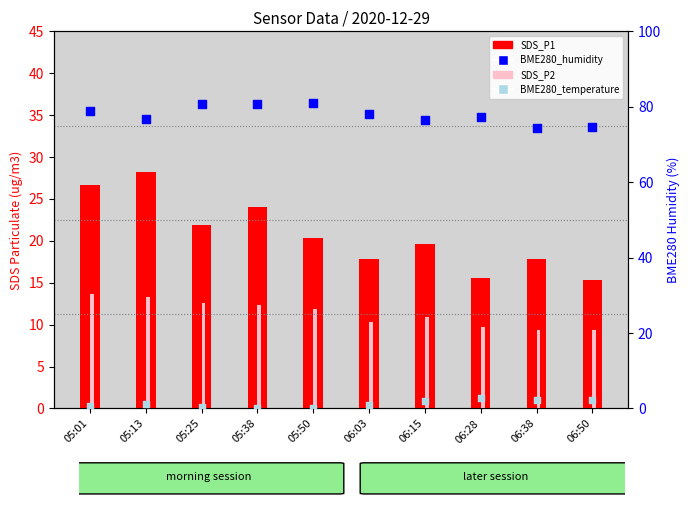

Which series has the widest spread of Y values?

SDS_P1